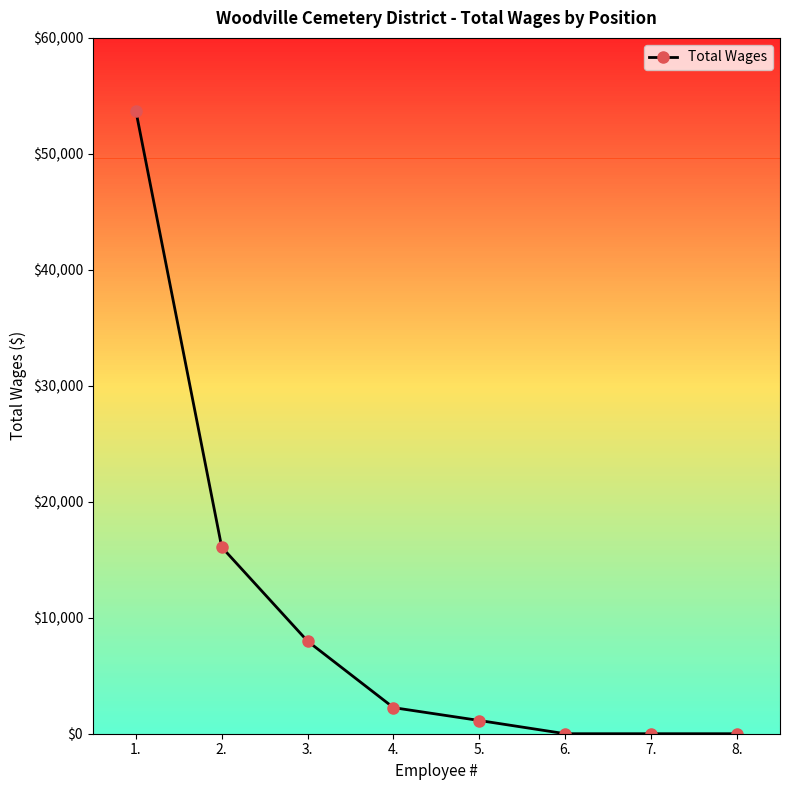

Is it true that the value at 1. is 31979?

False